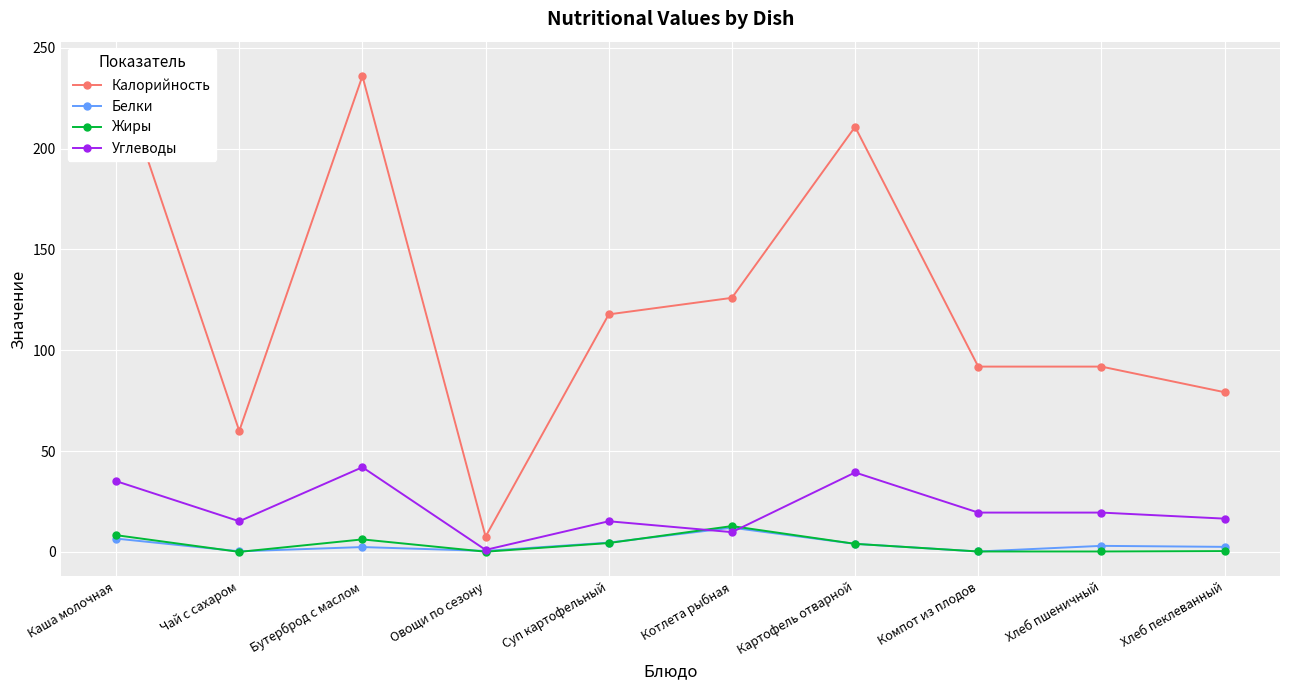

Between Картофель отварной and Чай с сахаром, which is larger?

Картофель отварной